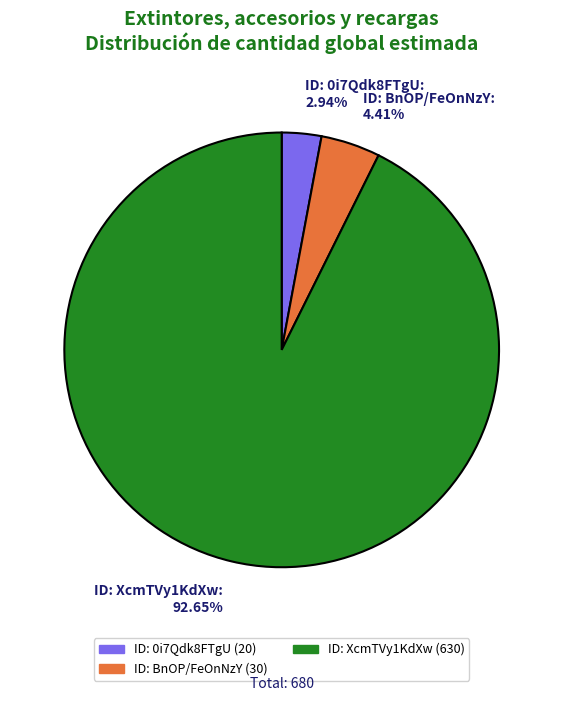

Between ID: XcmTVy1KdXw: 92.65% and ID: 0i7Qdk8FTgU: 2.94%, which is larger?

ID: XcmTVy1KdXw: 92.65%